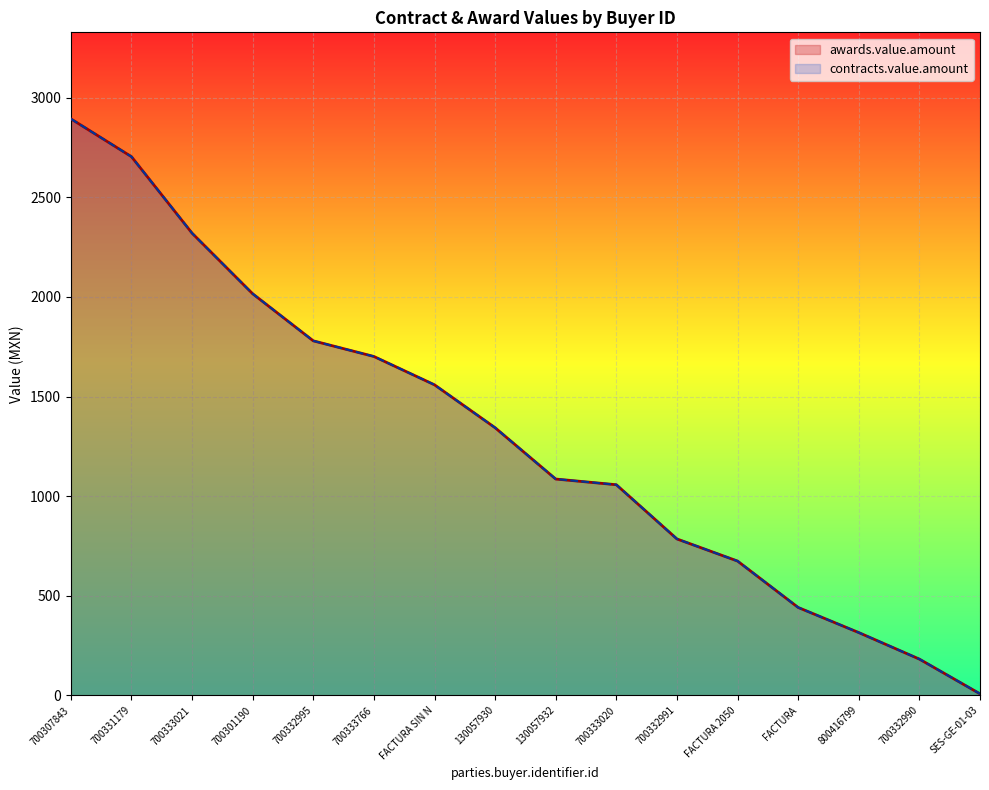

Which series has the largest range (max minus min)?

awards.value.amount